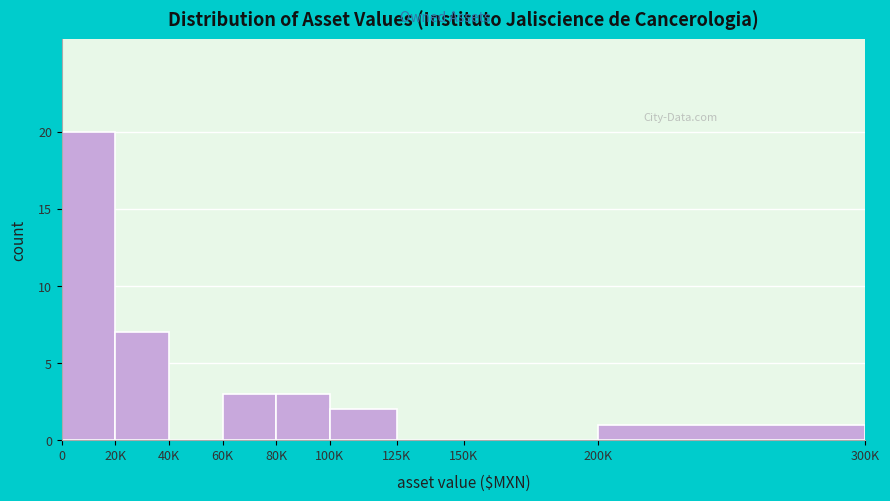

Reading left to right, transcribe all the data shown in this chart.

0=20	20K=7	40K=0	60K=3	80K=3	100K=2	125K=0	150K=0	200K=1